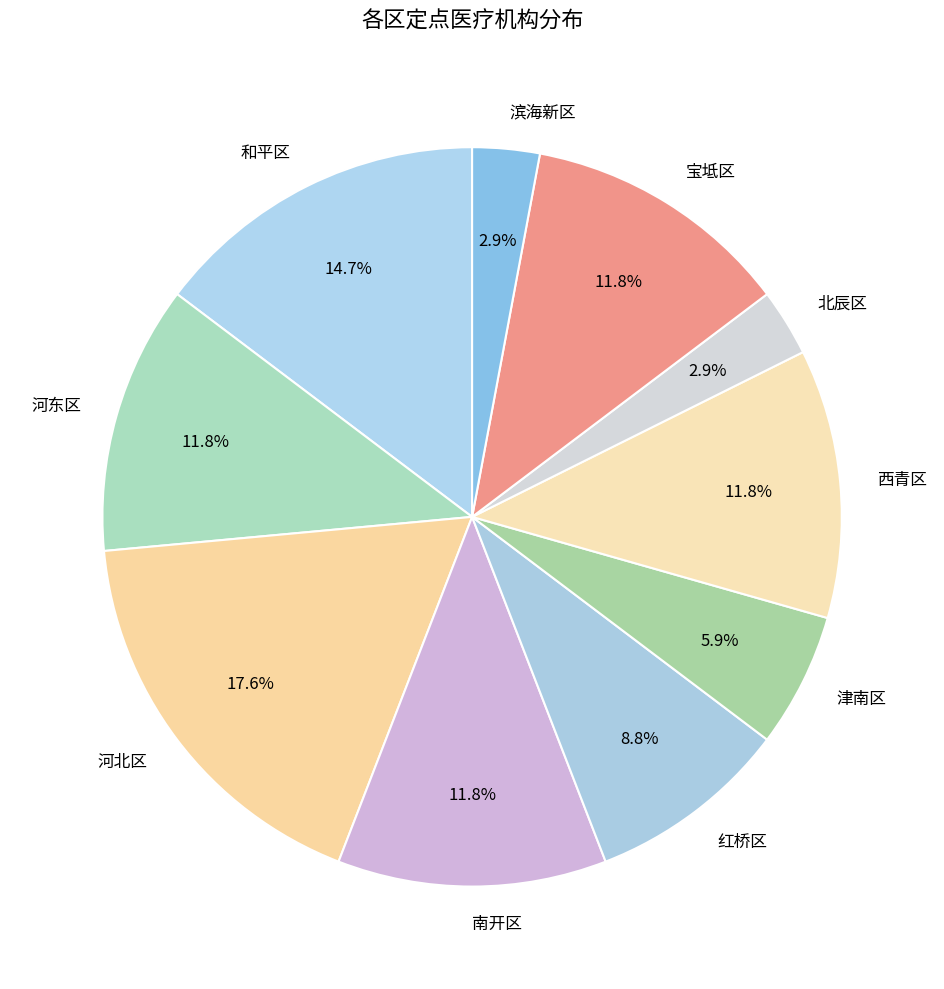

What is the largest slice in the pie chart?

河北区